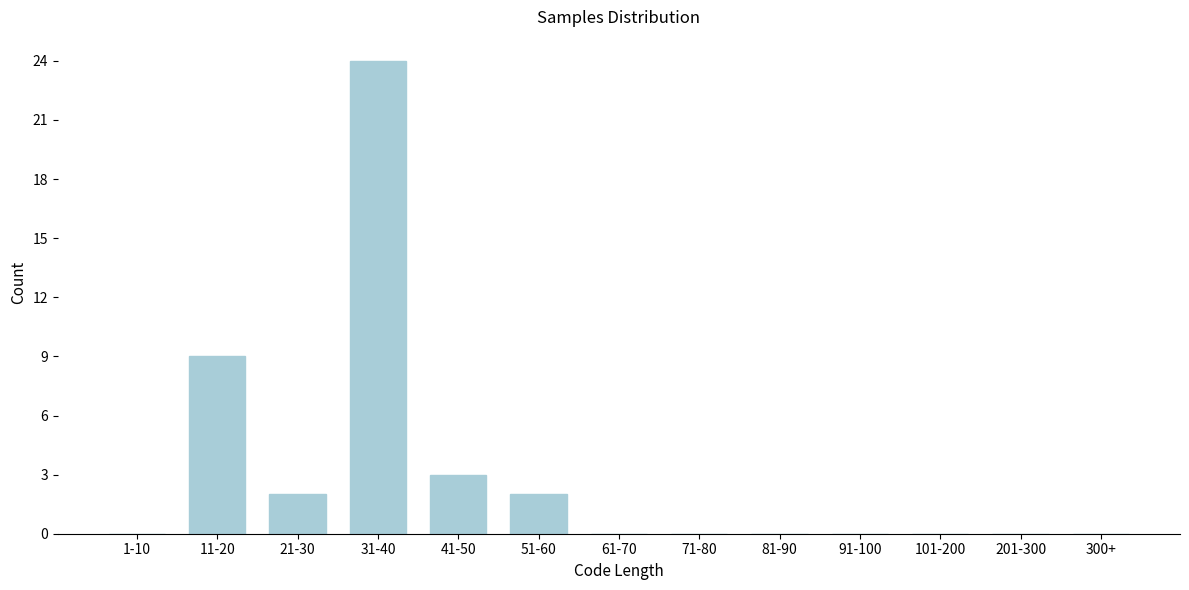

Reading left to right, extract all data points from this chart.

1-10=0	11-20=9	21-30=2	31-40=24	41-50=3	51-60=2	61-70=0	71-80=0	81-90=0	91-100=0	101-200=0	201-300=0	300+=0